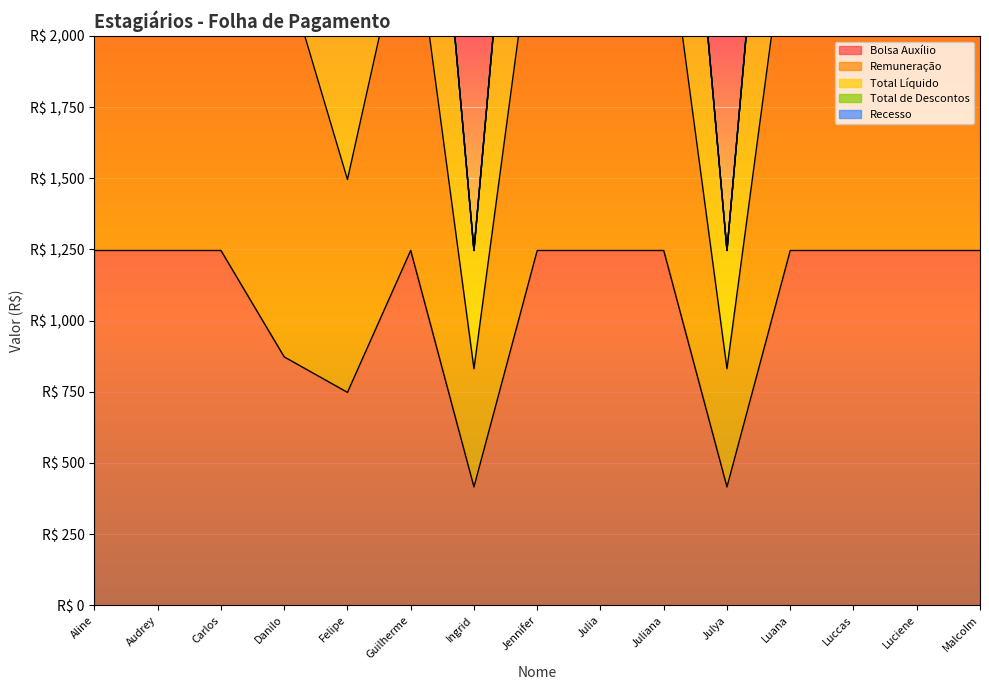

At which label does Total Líquido reach its minimum?

Ingrid